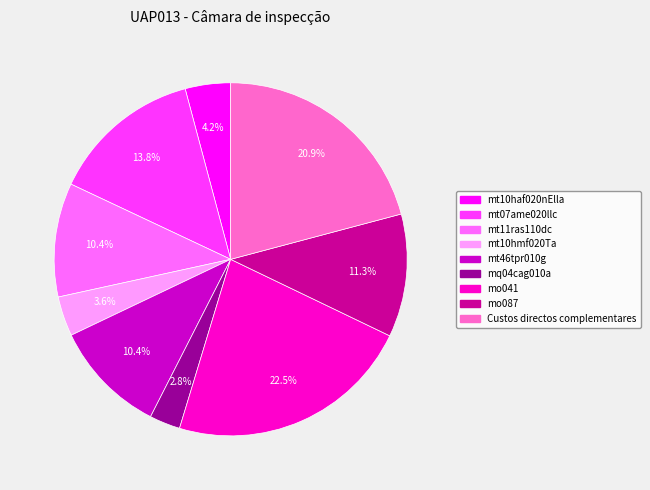

How many segments does this pie chart have?

9